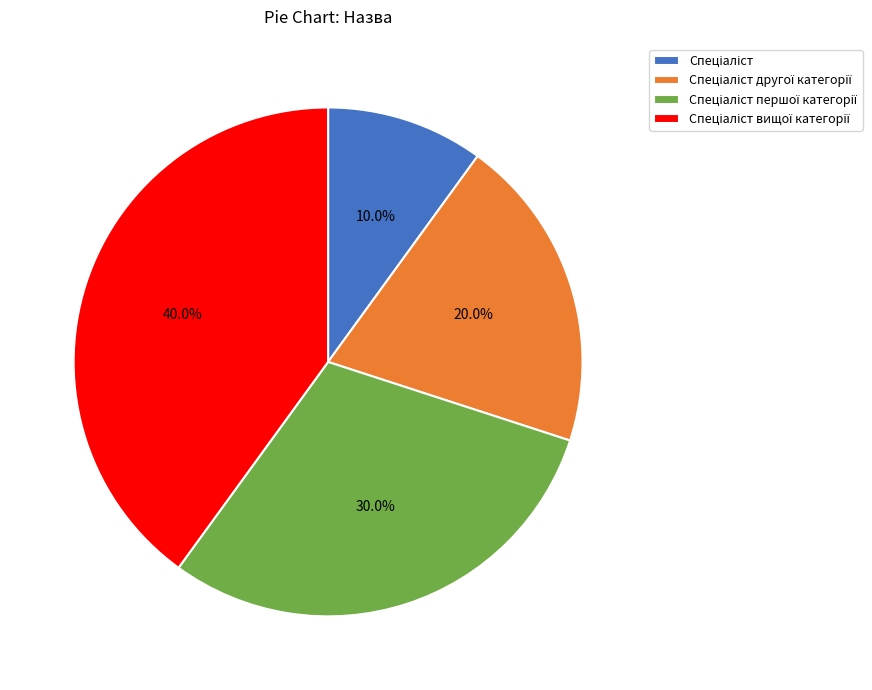

Is there any slice that represents more than half of the pie?

No